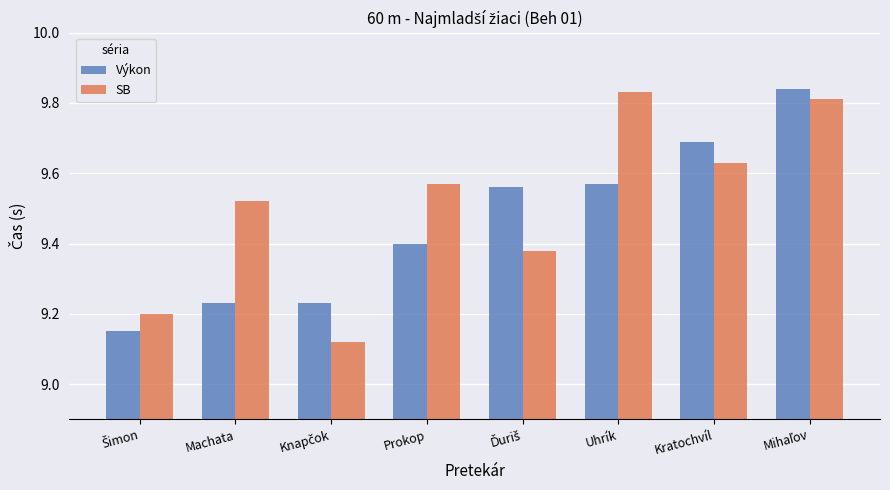

List the series in order of their peak value, highest first.

Výkon, SB